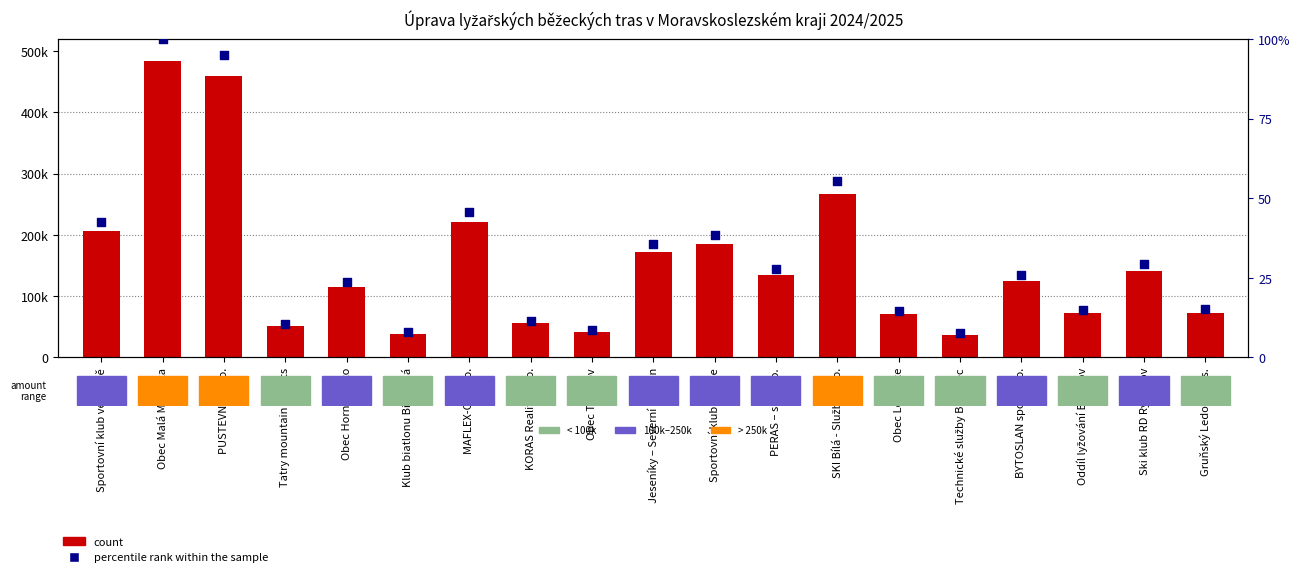

Which series contains the lowest Y value?

percentile rank within the sample